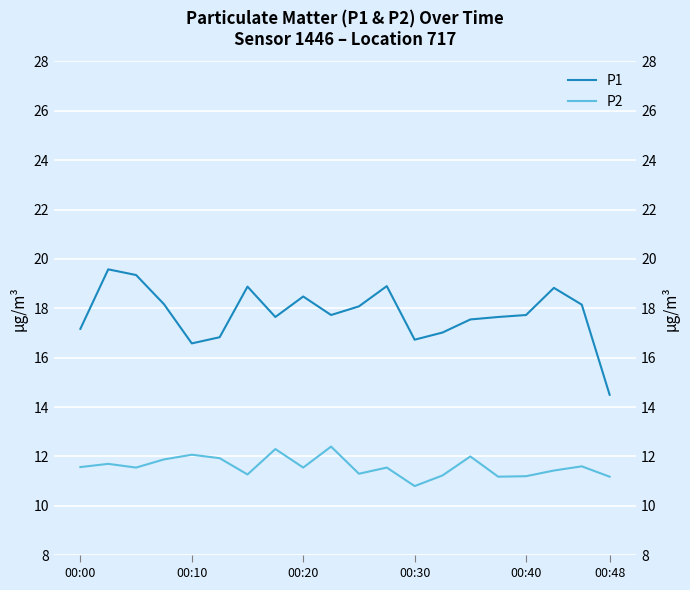

What is the sum of the P2 values at 9 and 16?

23.6